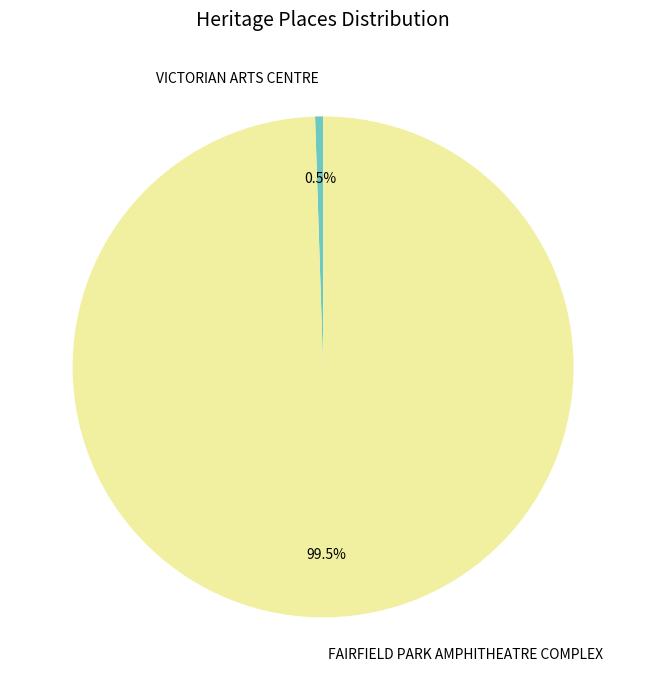

Between VICTORIAN ARTS CENTRE and FAIRFIELD PARK AMPHITHEATRE COMPLEX, which is larger?

FAIRFIELD PARK AMPHITHEATRE COMPLEX